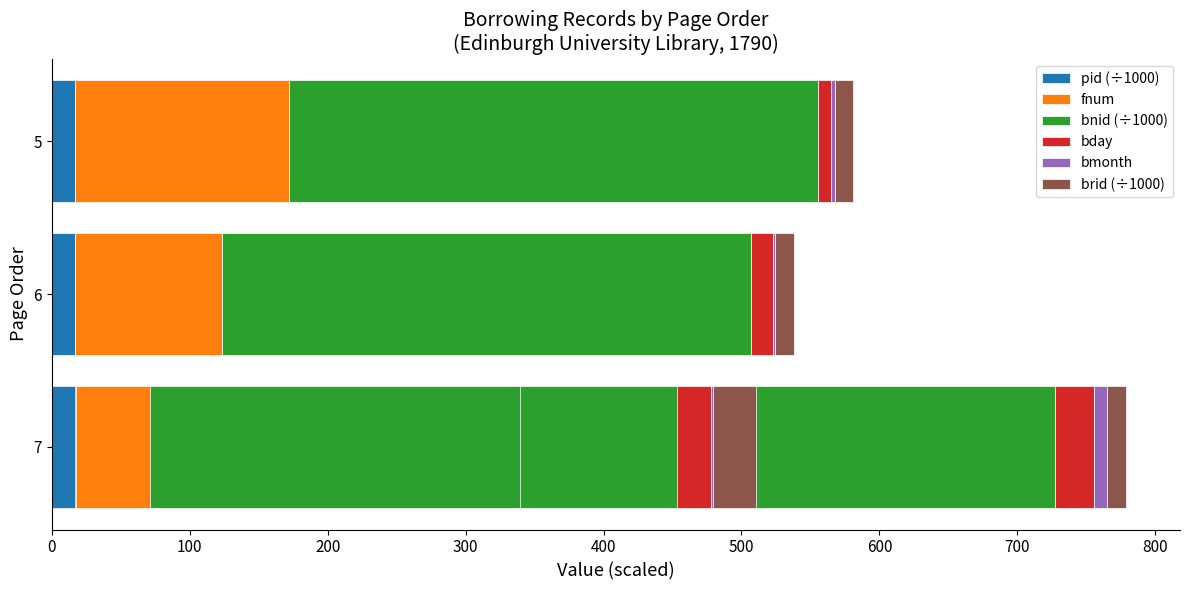

How many values in the bnid (÷1000) series exceed 384?

2